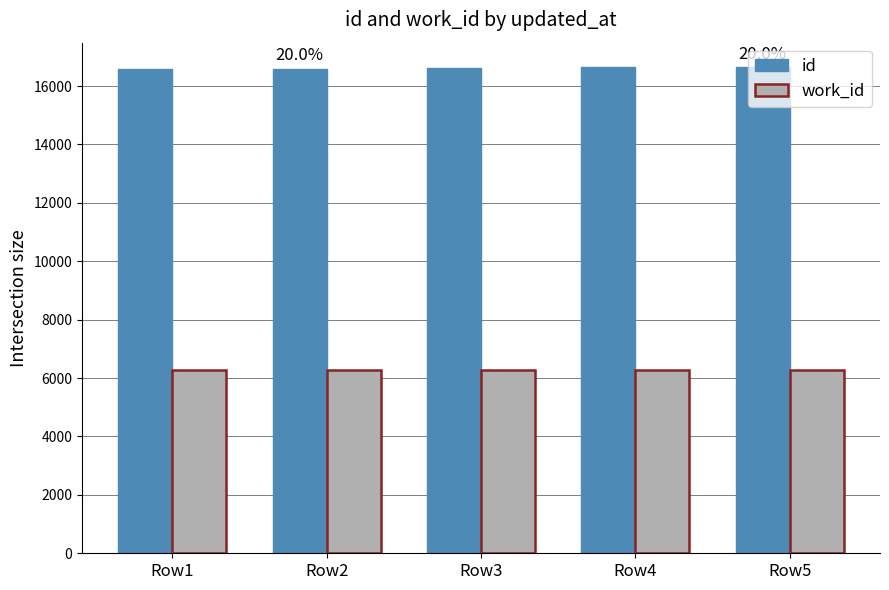

List the series in order of their overall mean, highest first.

id, work_id